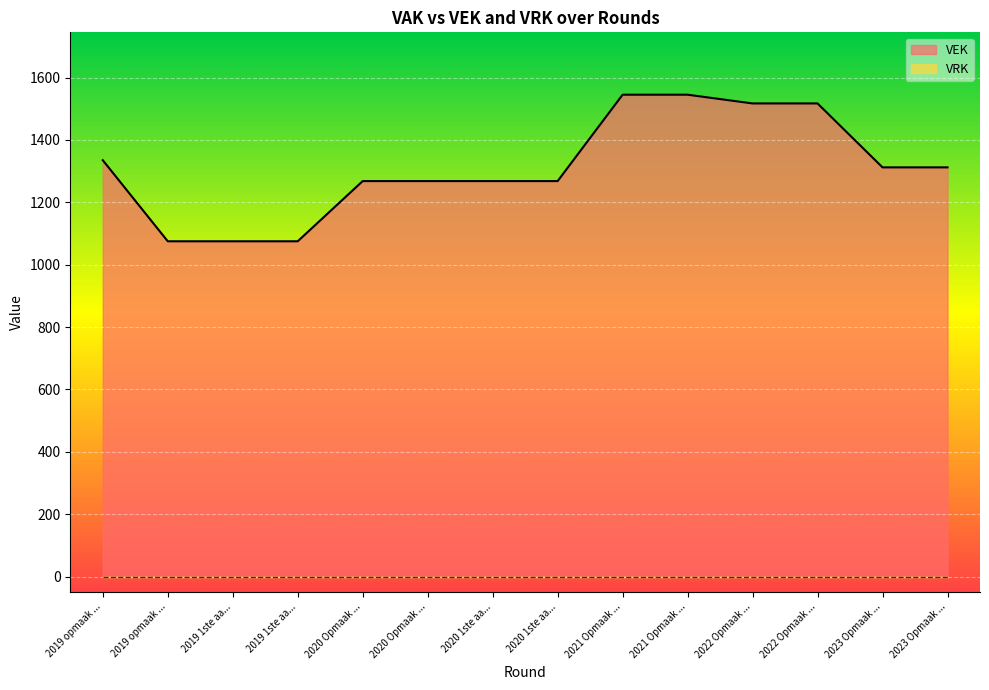

What is the change in value from 2022 Opmaak ... to 2023 Opmaak ...?

-205